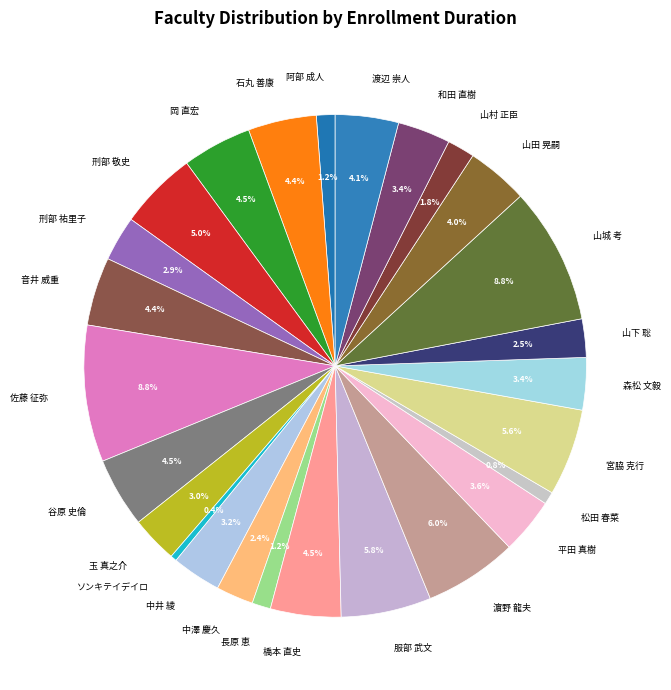

What portion of the pie excludes 宮脇 克行?

94.4%